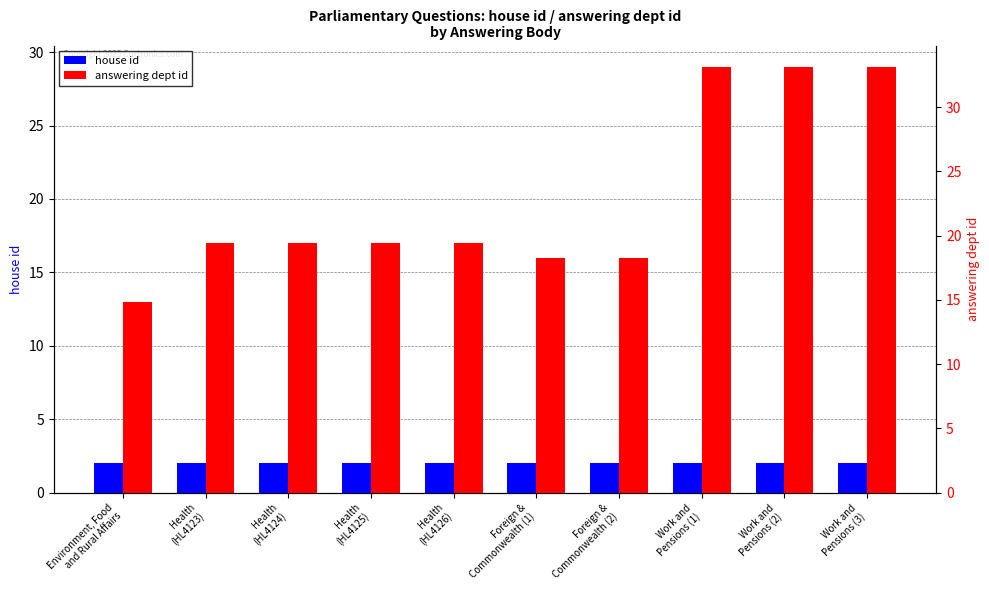

Reading right to left, extract all data points from this chart.

house id: 2	2	2	2	2	2	2	2	2	2
answering dept id: 29	29	29	16	16	17	17	17	17	13